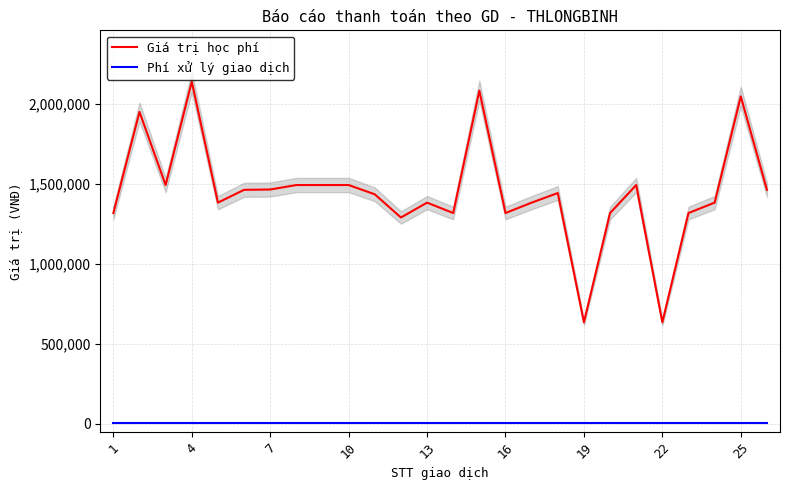

What are all the series names shown in the legend?

Giá trị học phí, Phí xử lý giao dịch